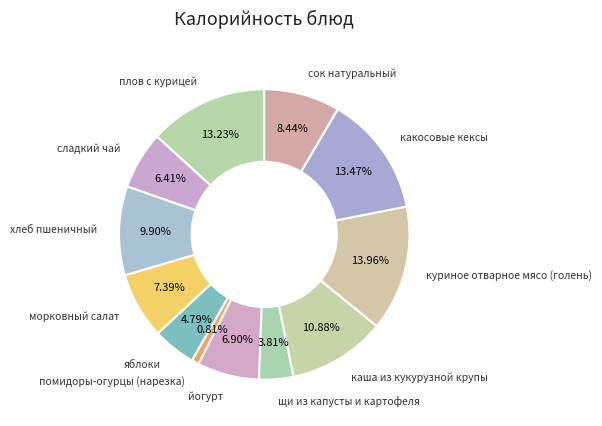

How many slices are in this pie chart?

12